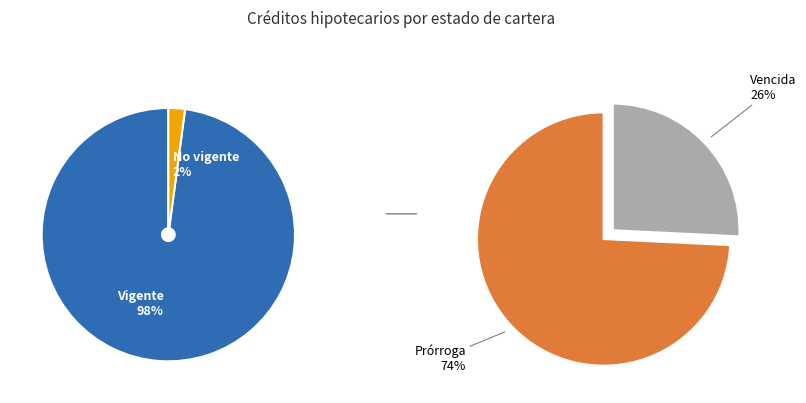

Which category accounts for the majority?

Vigente